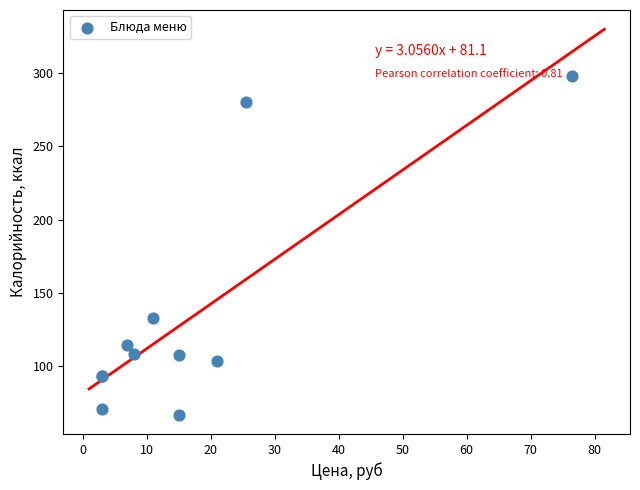

What Y value in the scatter plot is closest to 182?

133.0